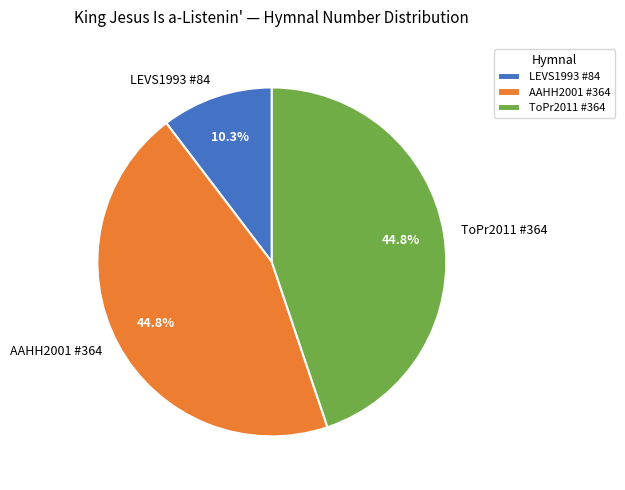

What is the smallest slice in the pie chart?

LEVS1993 #84